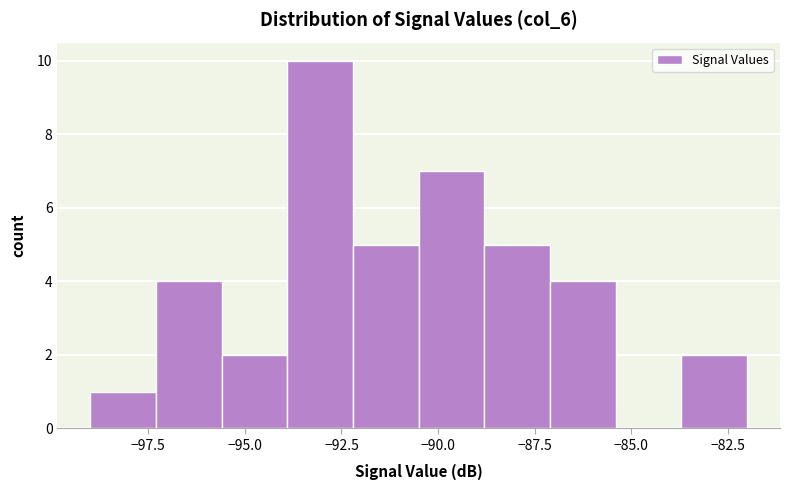

Around what value on the x-axis is the tallest bar? Give the approximate position of its centre, as read against the axis.

-93.0